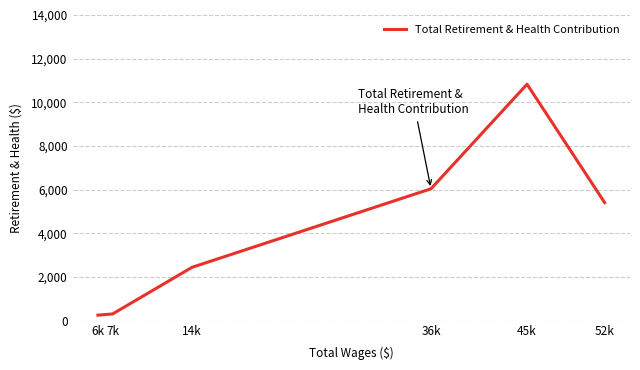

At which category does the chart reach its minimum across all series?

6k